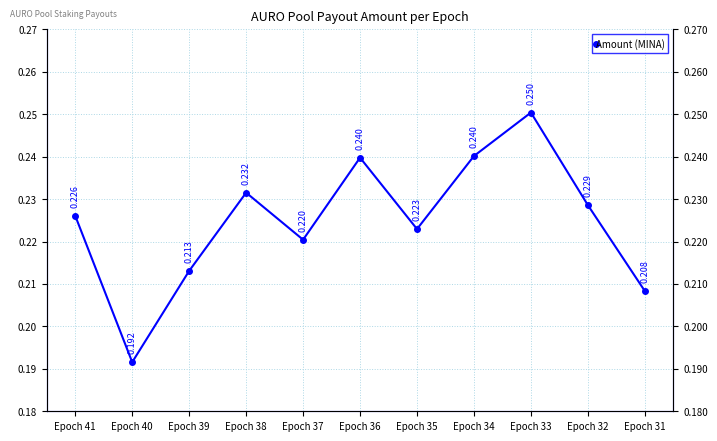

Which category has the lowest value across all series?

Epoch 40